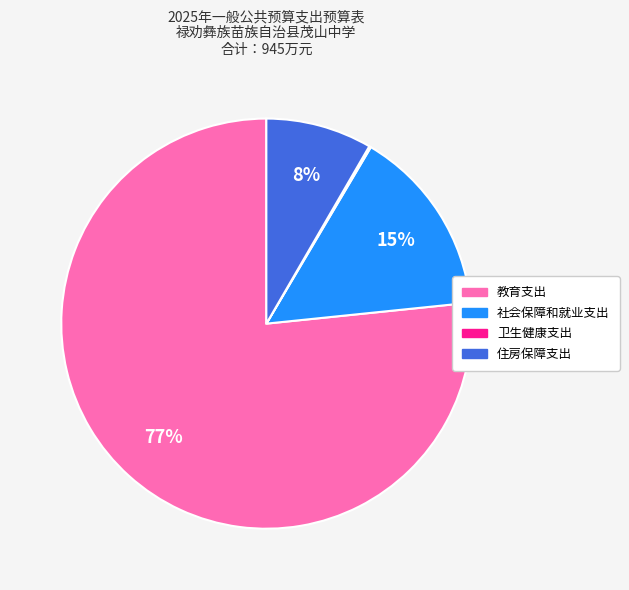

Does any single category account for the majority?

Yes